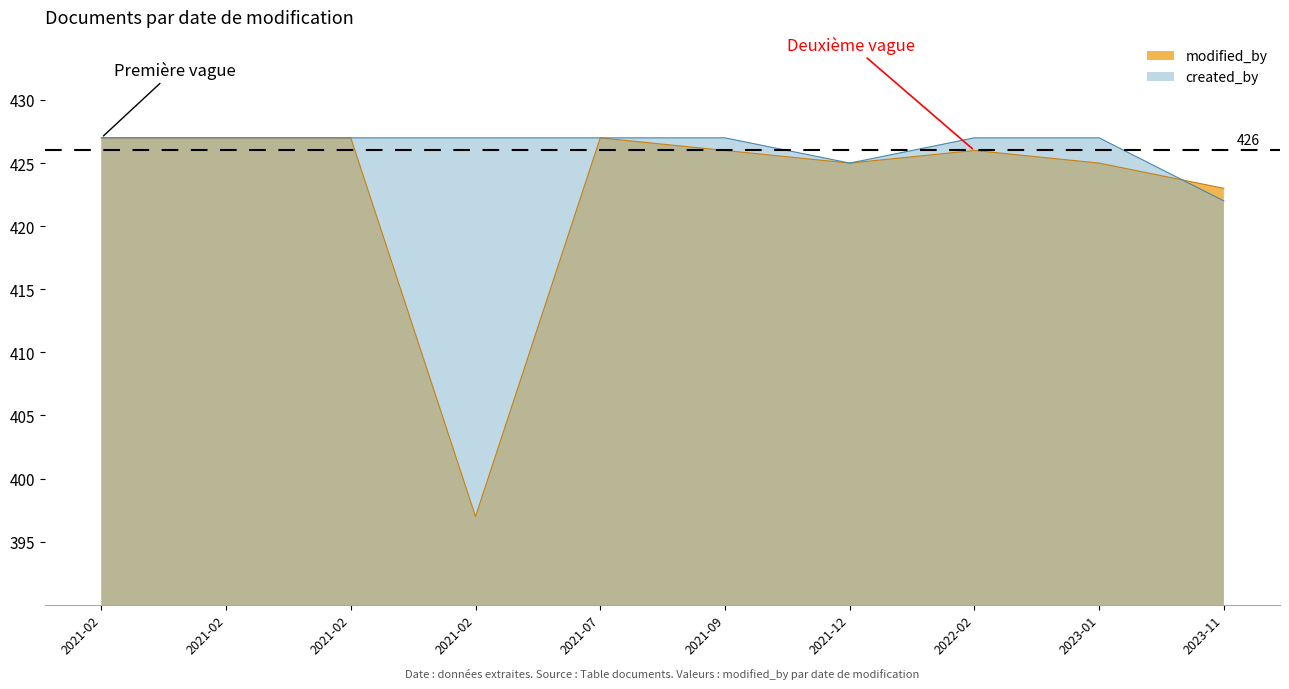

What is the maximum value shown in the chart?

427